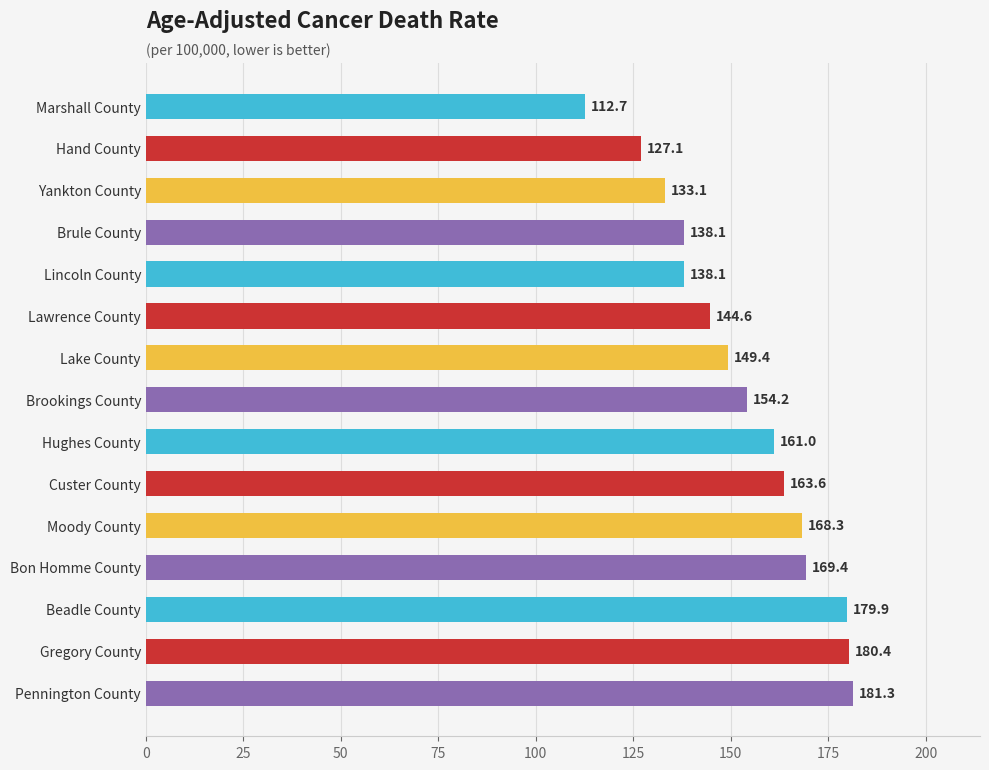

Reading top to bottom, what are all the values shown in this chart?

112.7	127.1	133.1	138.1	138.1	144.6	149.4	154.2	161.0	163.6	168.3	169.4	179.9	180.4	181.3